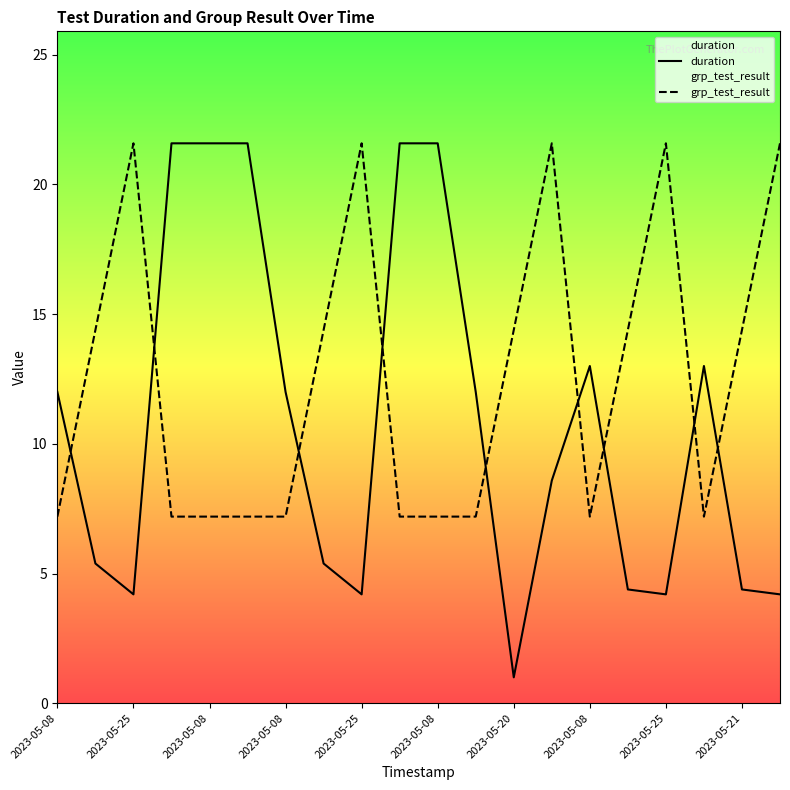

Which has a higher value, 2023-05-25 or 2023-05-08?

2023-05-08